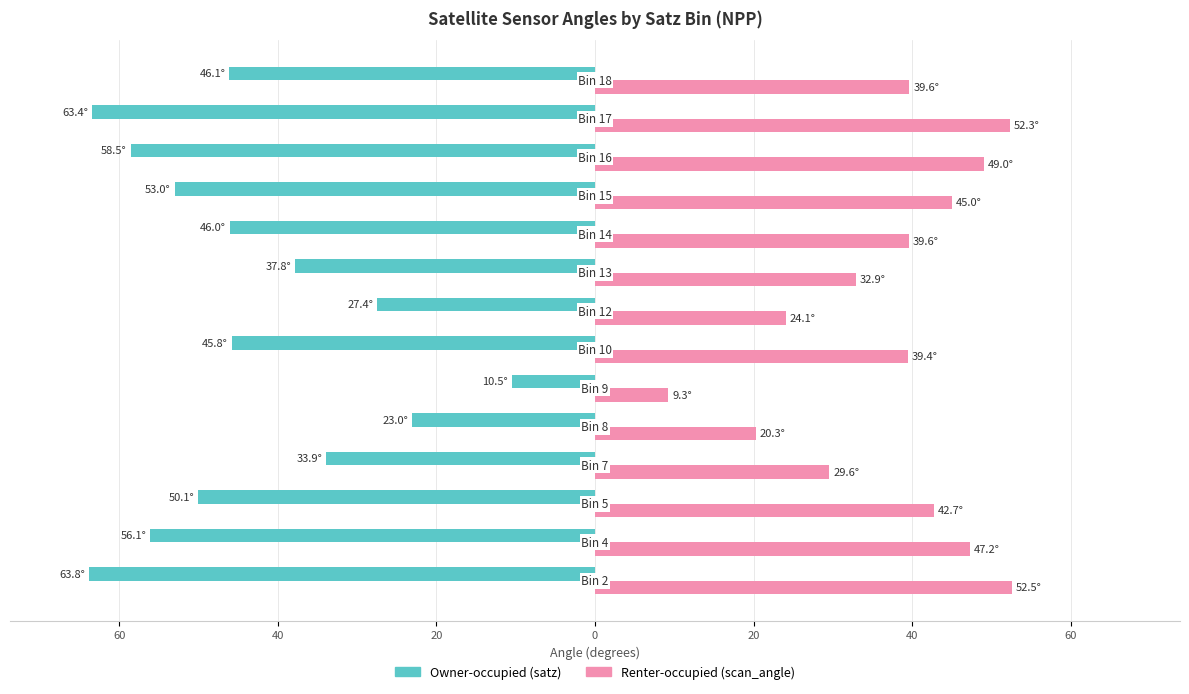

What are all the series names shown in the legend?

Owner-occupied (satz), Renter-occupied (scan_angle)